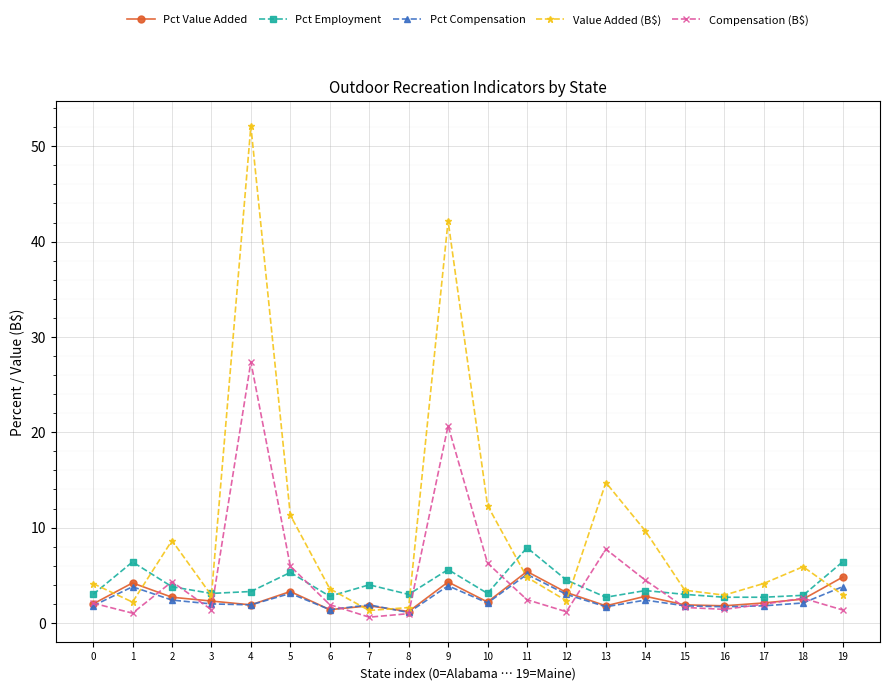

True or false: Pct Employment has more than 2 interior local peaks.

True